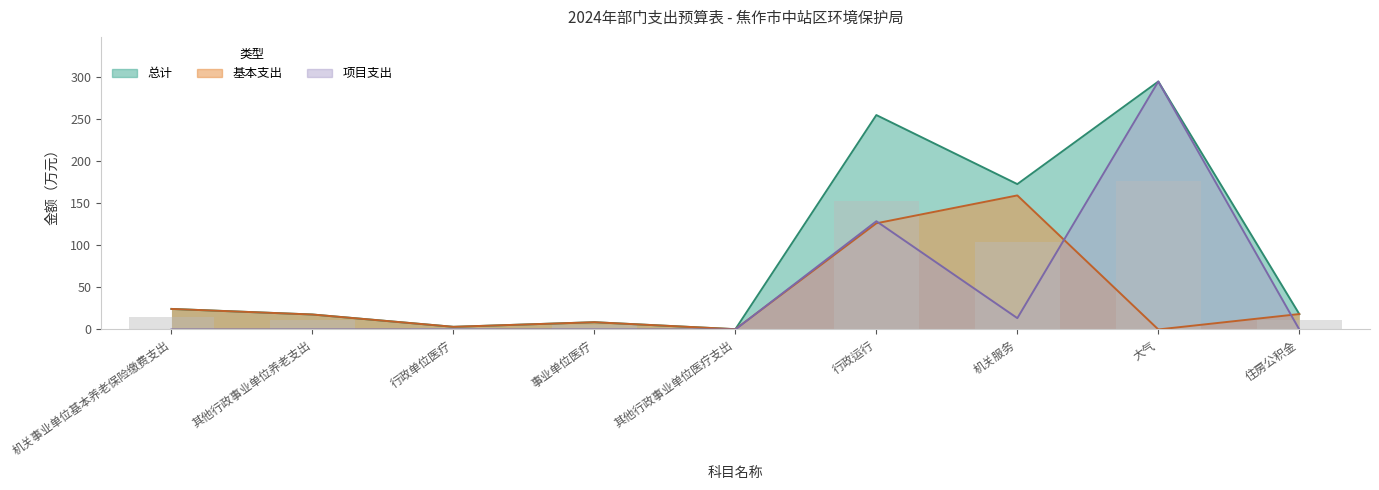

Are the bars horizontal?

No